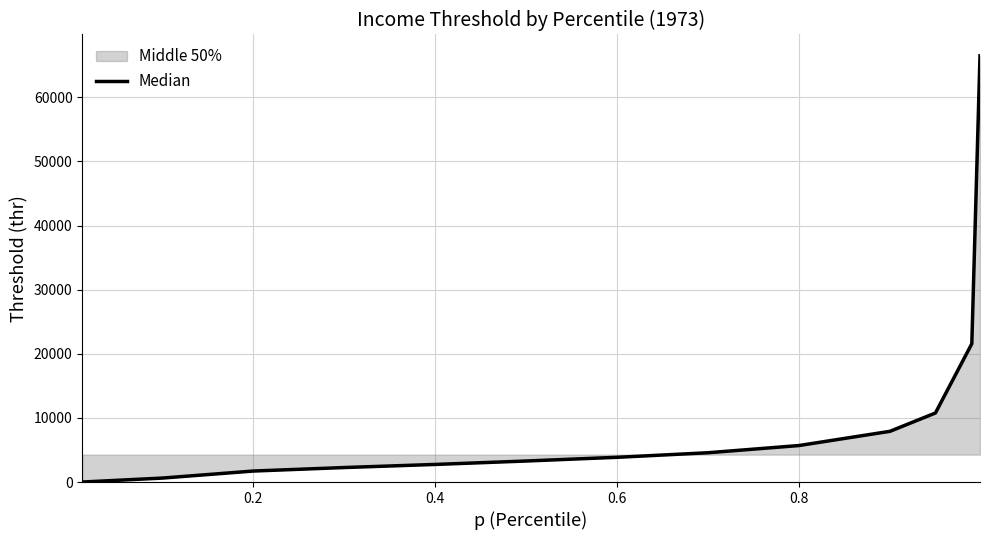

What is the maximum value shown in the chart?

66472.0